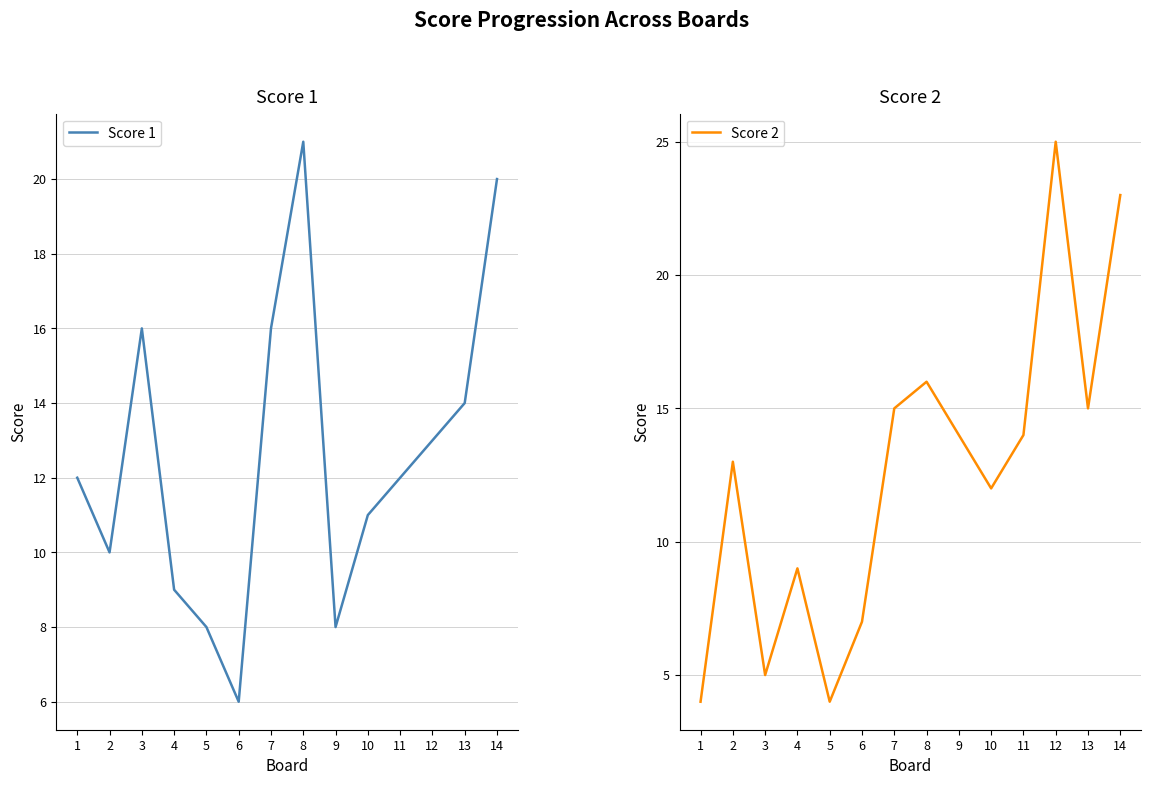

How many data points in Score 2 are less than 14?

7